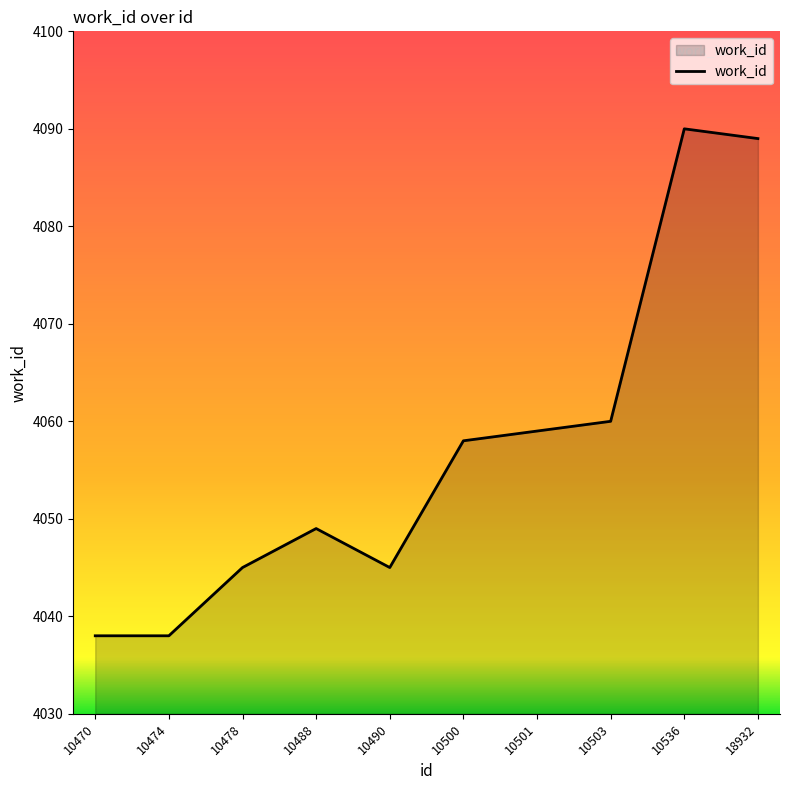

What is the minimum value shown in the chart?

4038